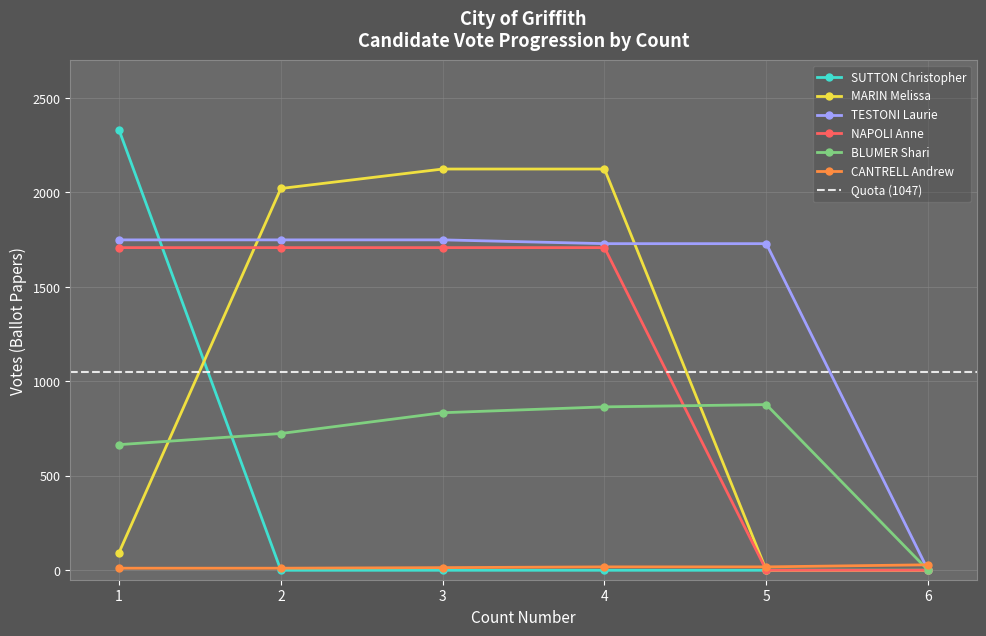

At which category is the sum across all series the highest?

1